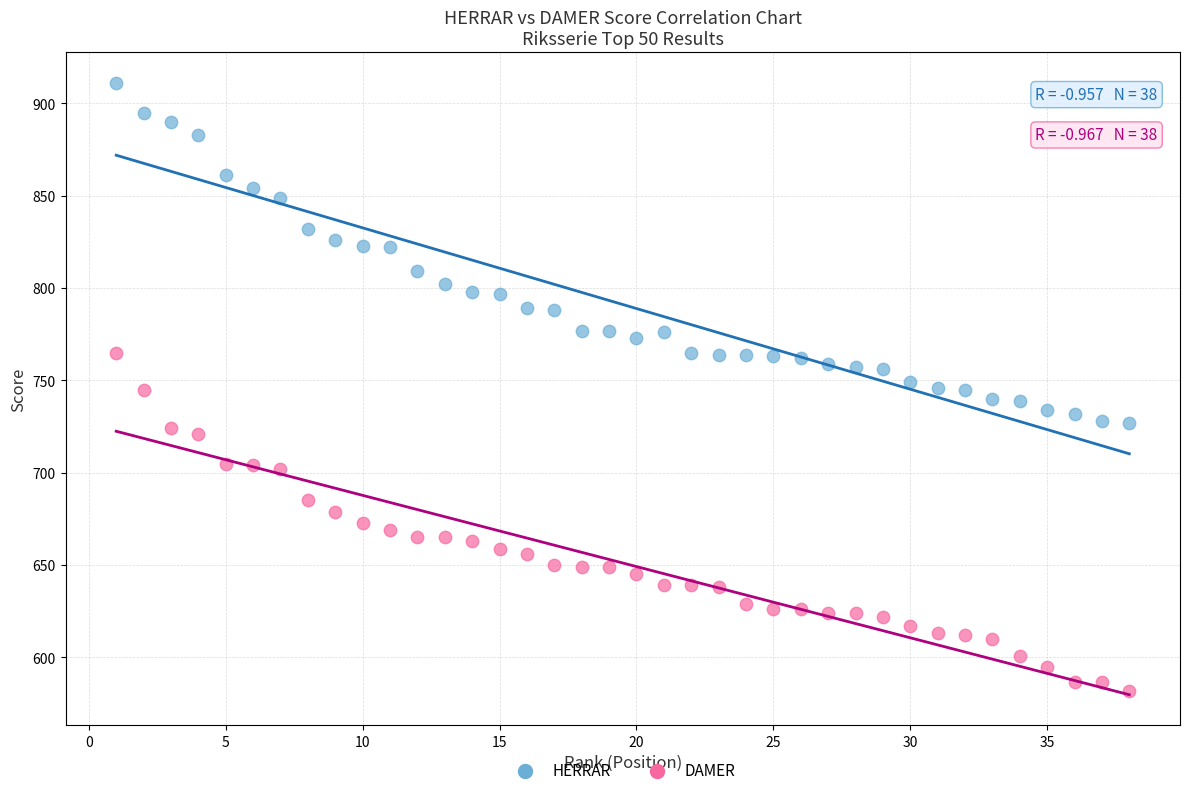

Across all data points, what is the range of Y values (max minus min)?

329